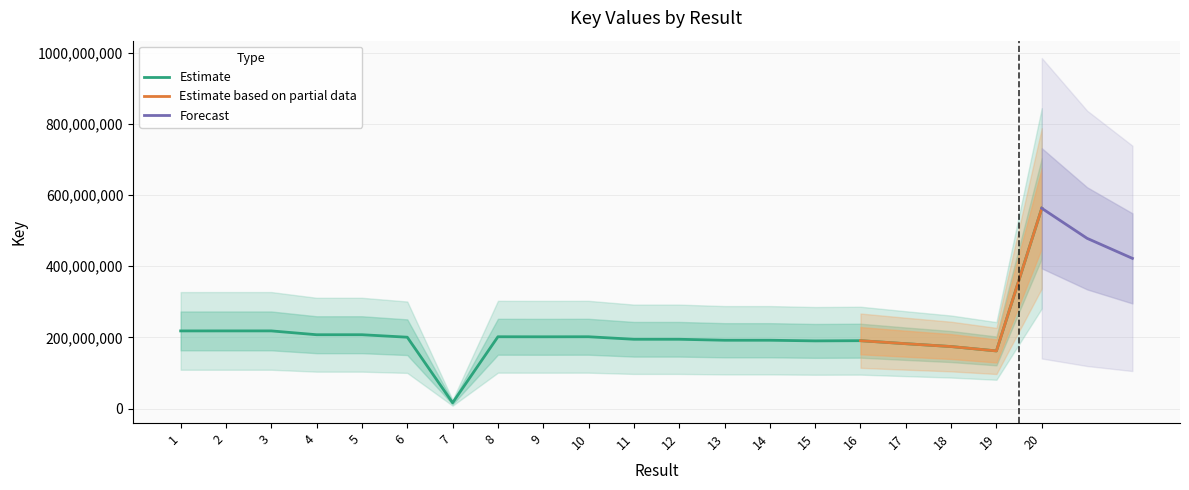

How many values exceed 200605565?

9